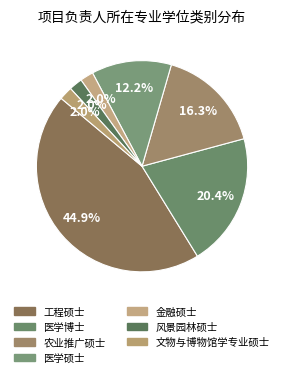

True or false: 金融硕士 accounts for 1% of the total.

False